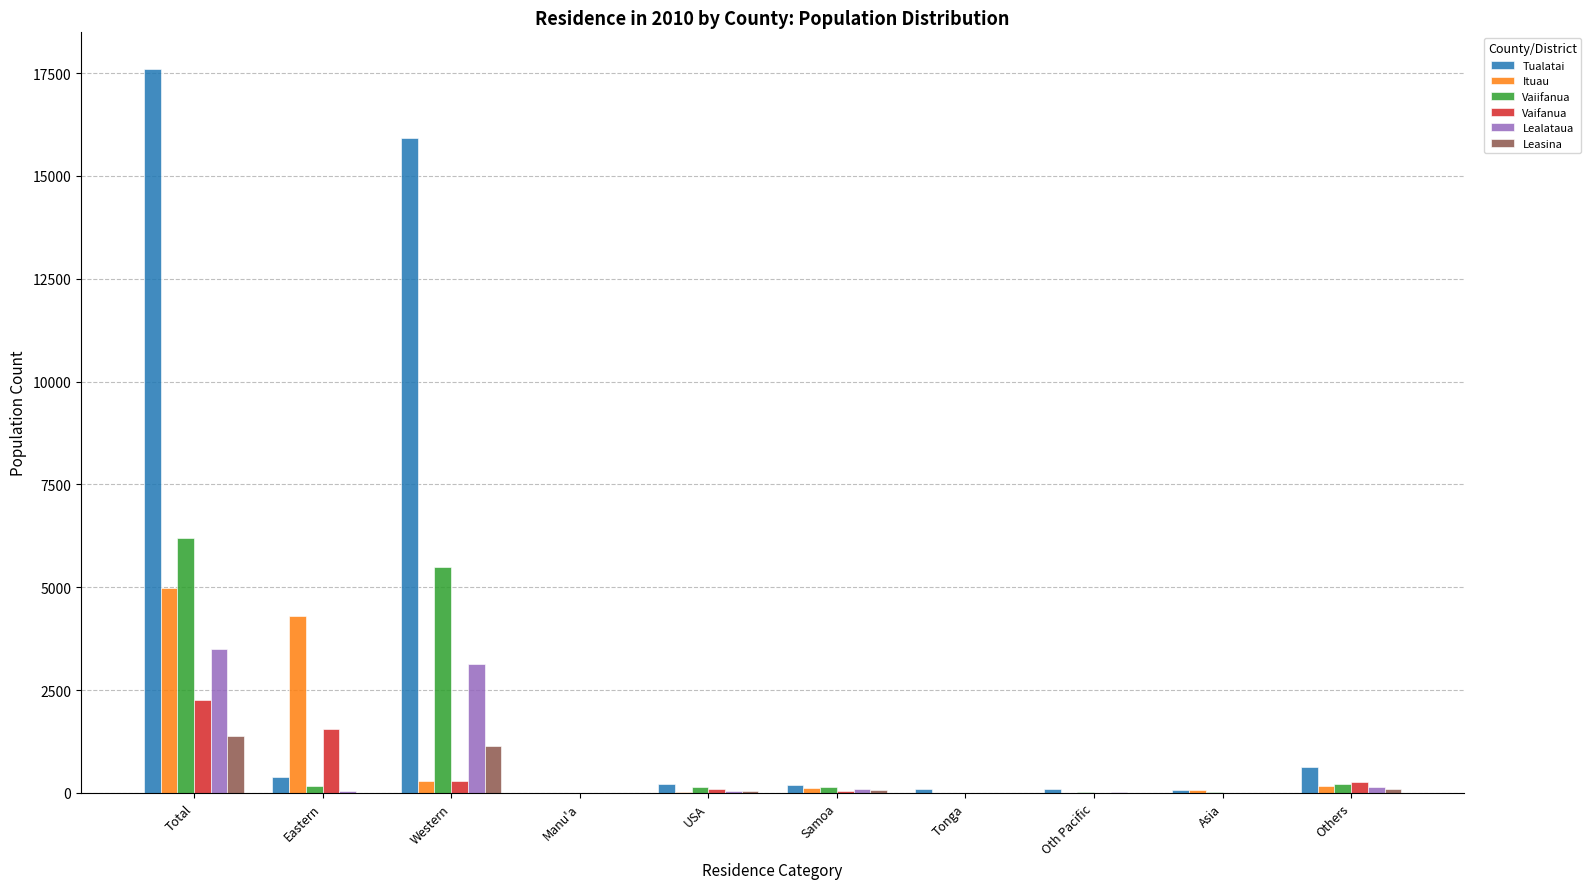

At which label is Tualatai closest to 8809?

Western